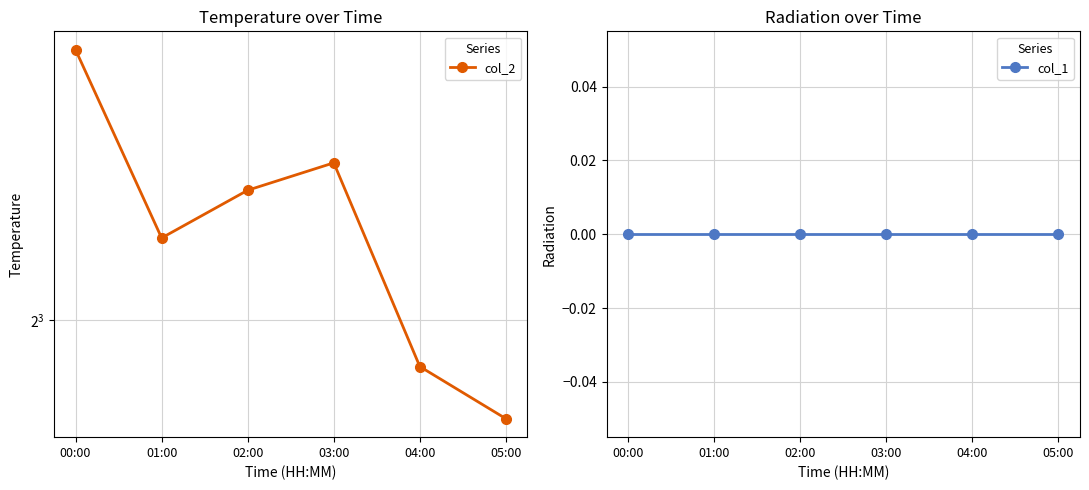

Is it true that col_2 equals 13.1 at 00:00?

False